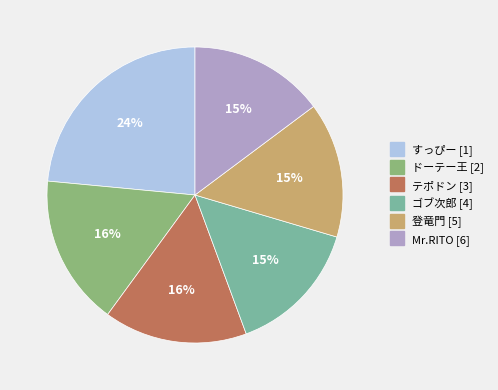

Which has a higher value, ドーテー王 [2] or ゴブ次郎 [4]?

ドーテー王 [2]